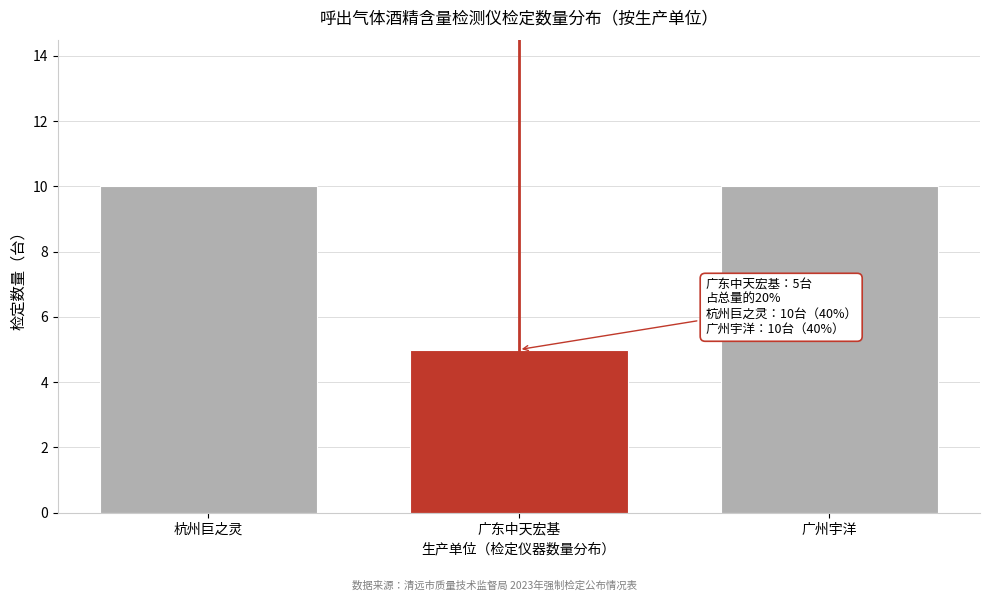

Reading left to right, what are all the values shown in this chart?

10	5	10